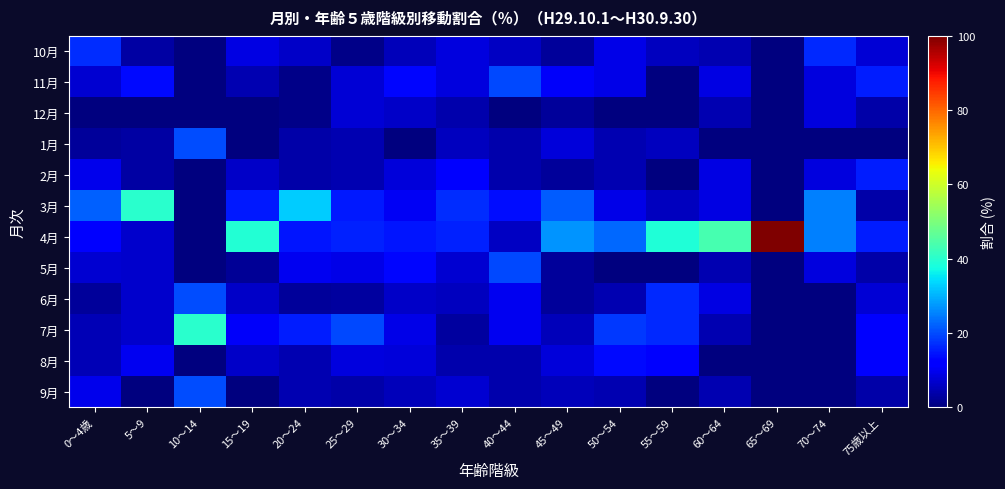

How many categories are shown in the chart?

16